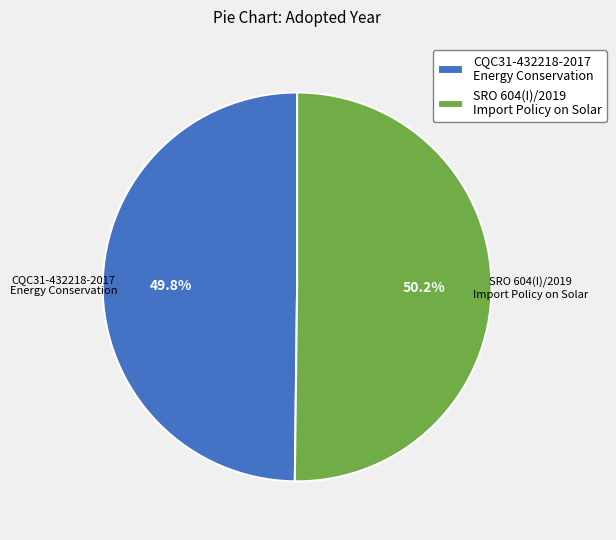

What portion of the pie excludes CQC31-432218-2017 Energy Conservation?

50.2%